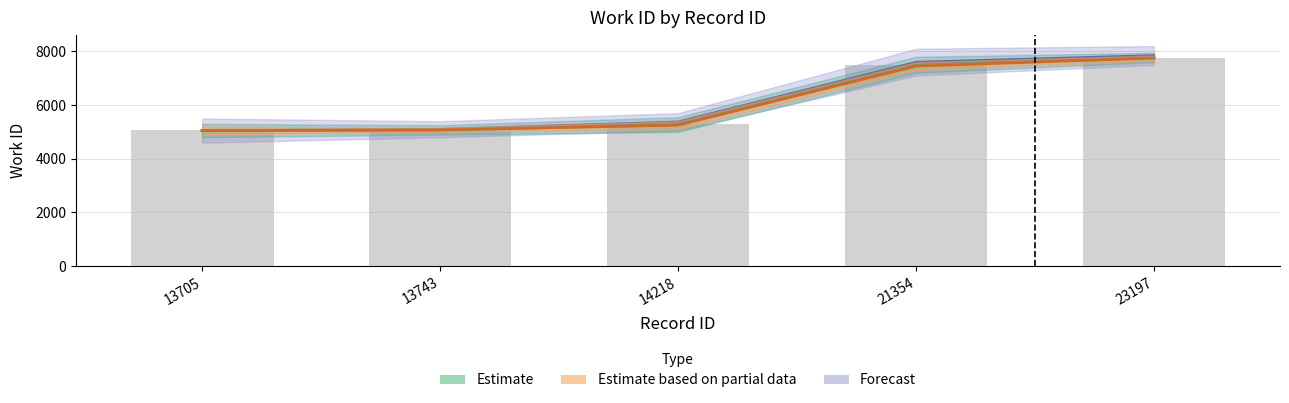

What value does the data have at 23197?

7771